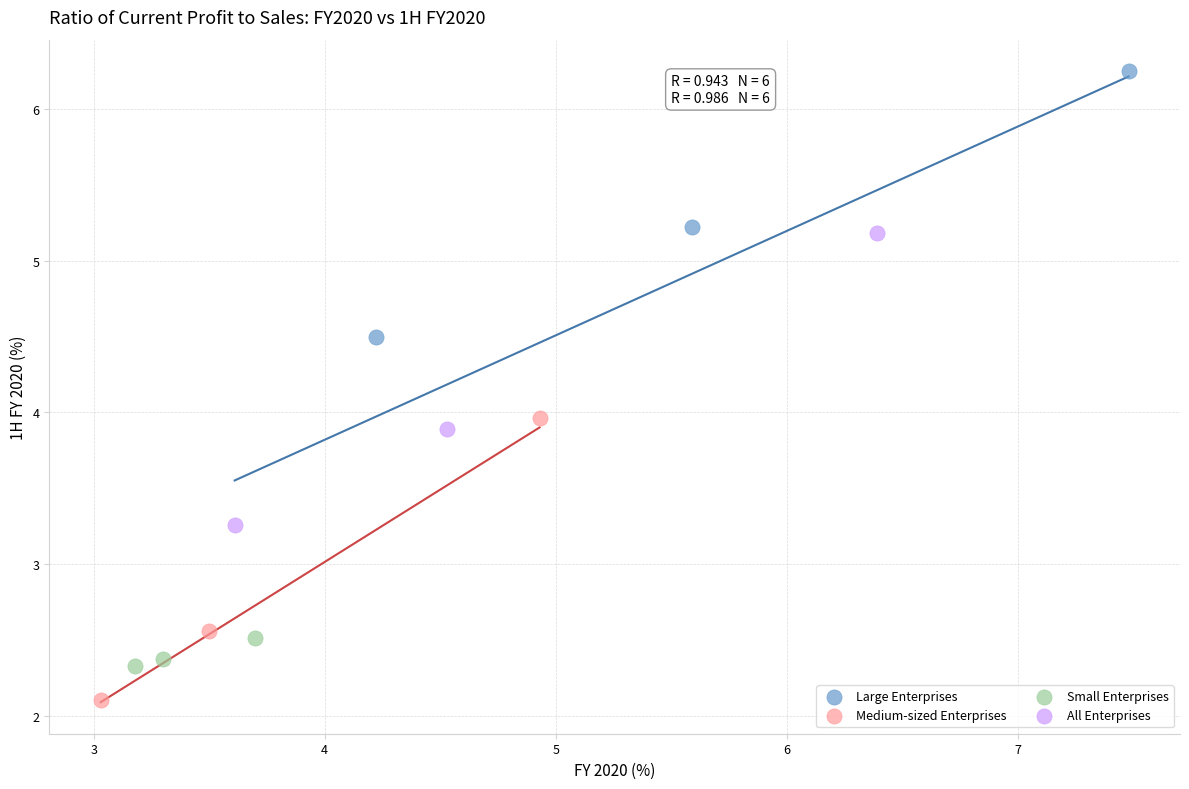

Which series has the widest spread of Y values?

All Enterprises